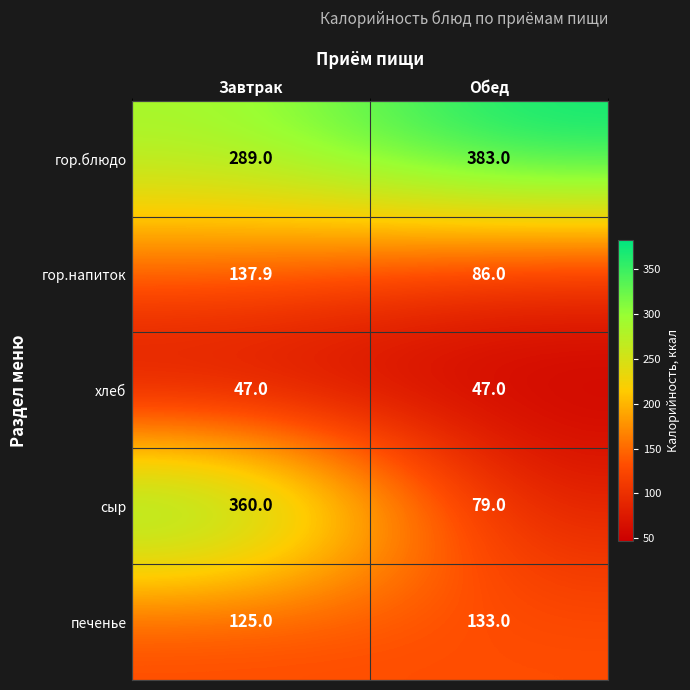

Reading right to left, transcribe all the data shown in this chart.

гор.блюдо: 383.0	289.0
гор.напиток: 86.0	137.9
хлеб: 47.0	47.0
сыр: 79.0	360.0
печенье: 133.0	125.0